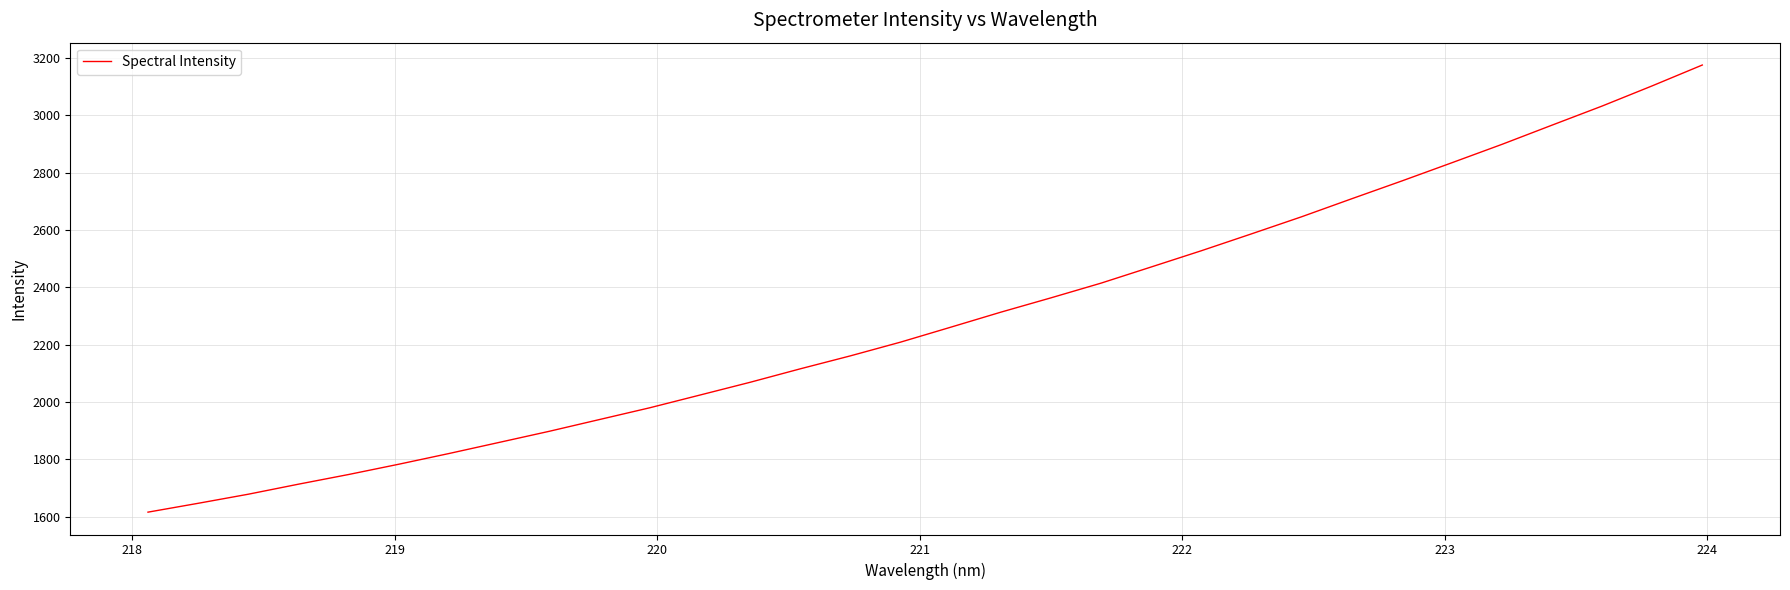

True or false: there are more than 1 points higher than both neighbors.

False